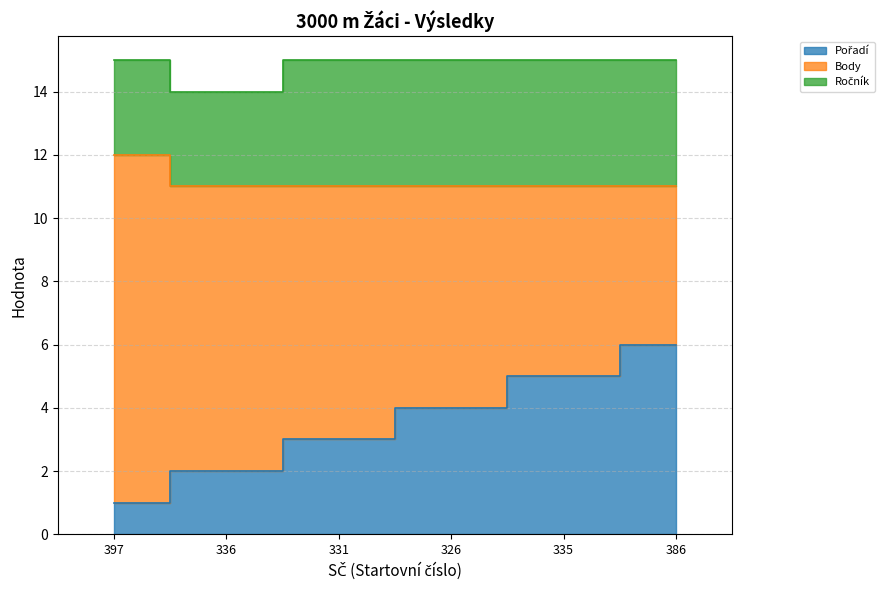

What is the difference between the highest and lowest values at 331?

5